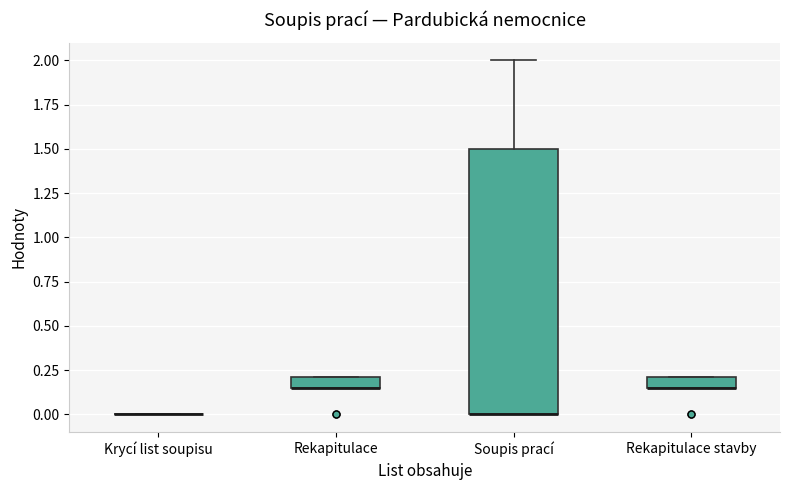

Comparing the boxes themselves (not the whiskers), which one is the tallest?

Soupis prací